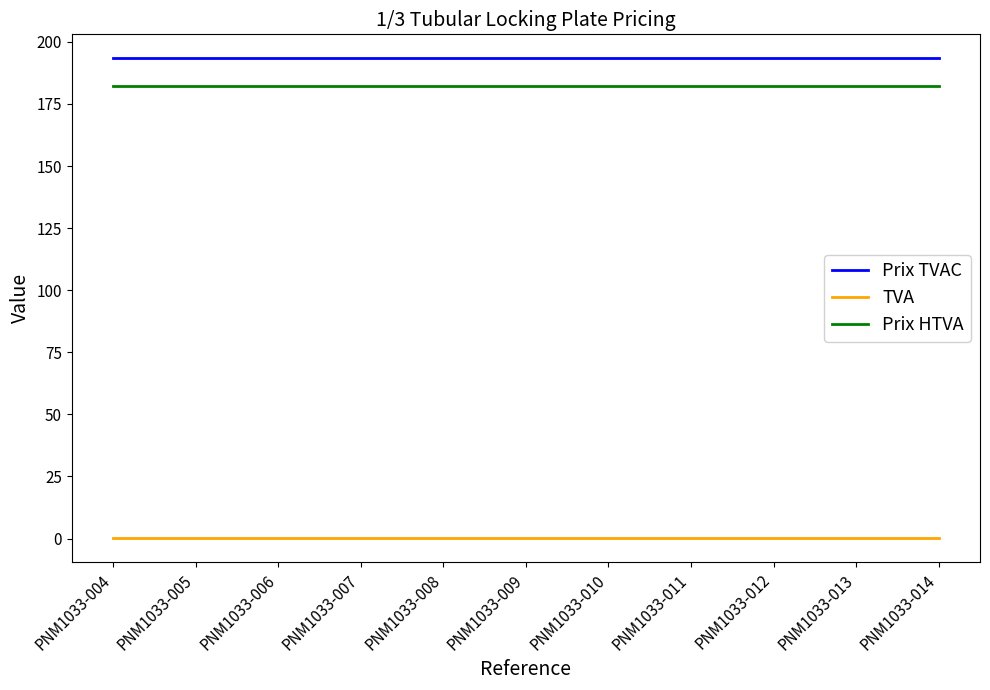

What is the smallest value displayed?

0.1